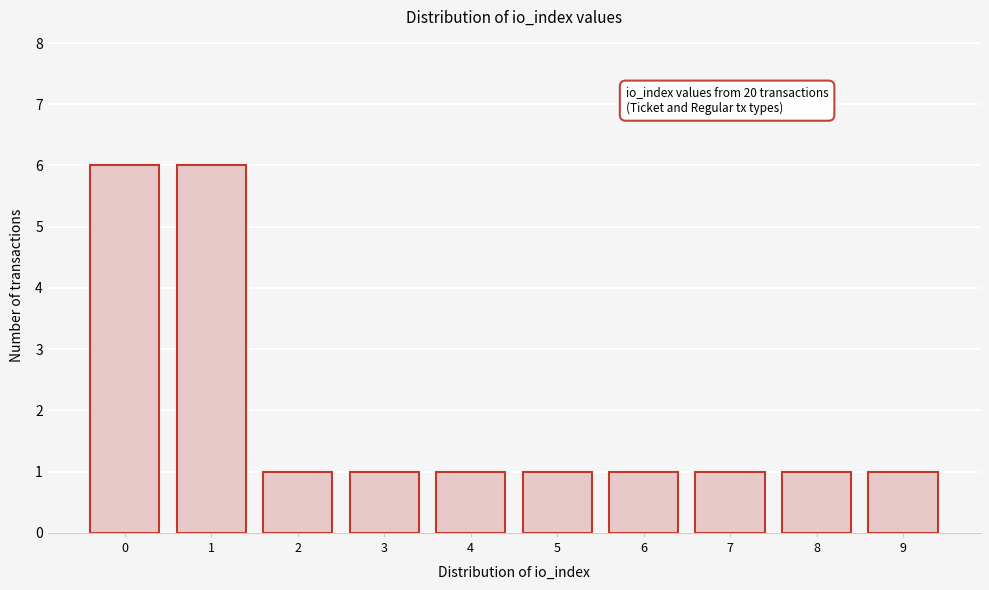

Reading left to right, what are all the values shown in this chart?

6	6	1	1	1	1	1	1	1	1